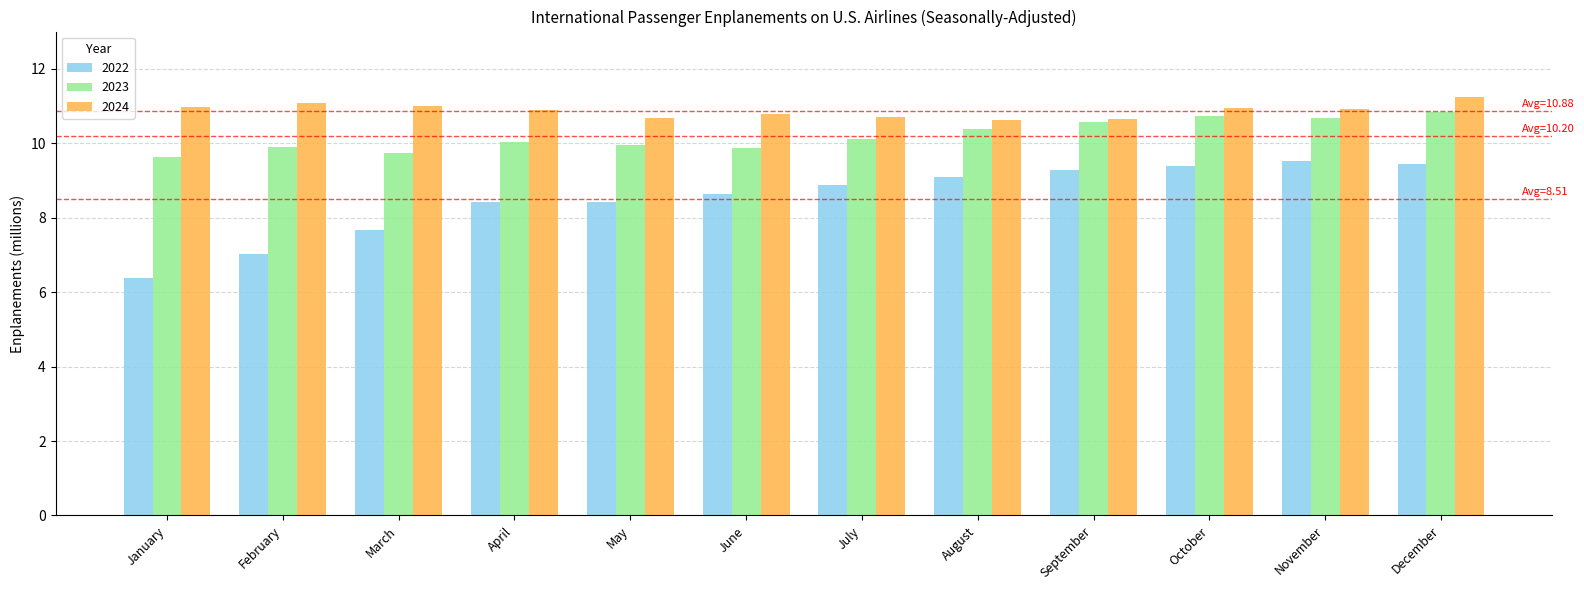

What is the difference between the second highest and second lowest values in the 2023 series?

1.0